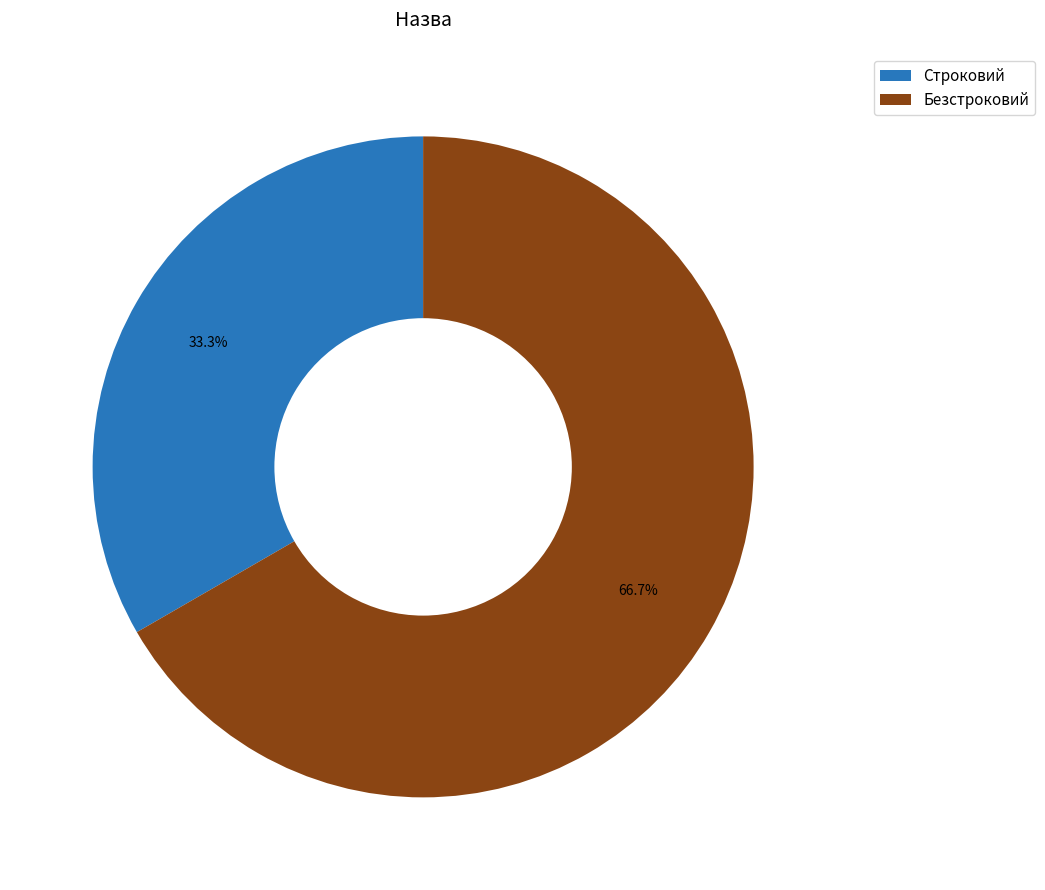

Combined, do Безстроковий and Строковий account for over 50%?

Yes